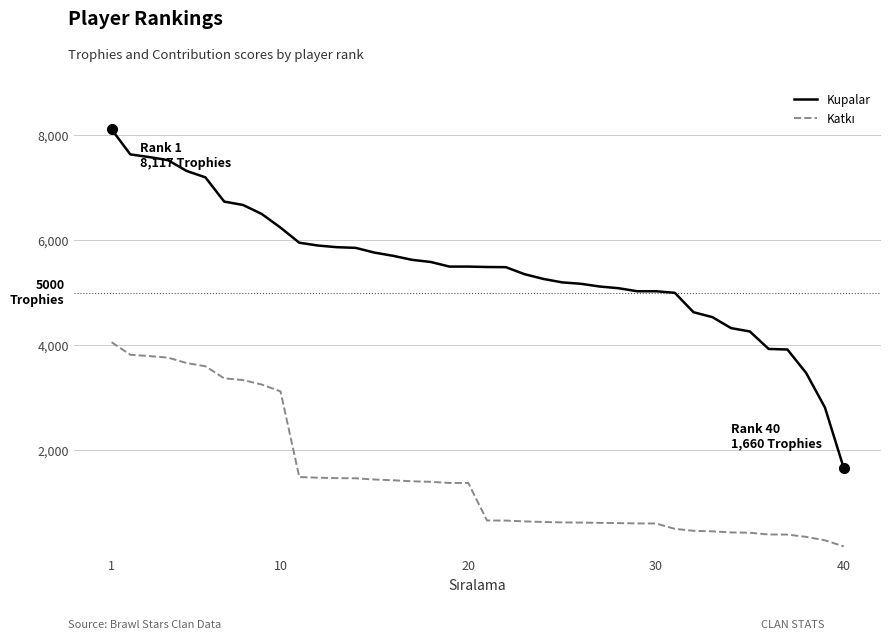

Which series has the widest spread of values?

Kupalar